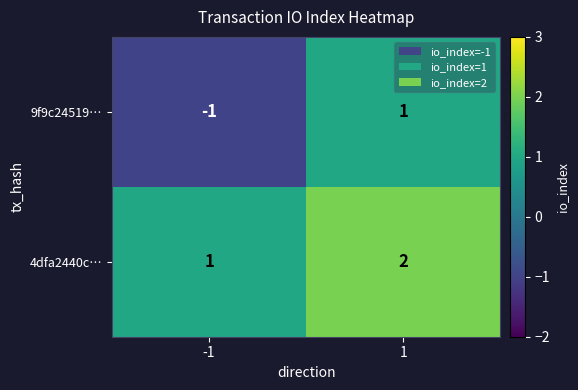

Is the value of 9f9c24519… at -1 greater than the value of 4dfa2440c… at -1?

No